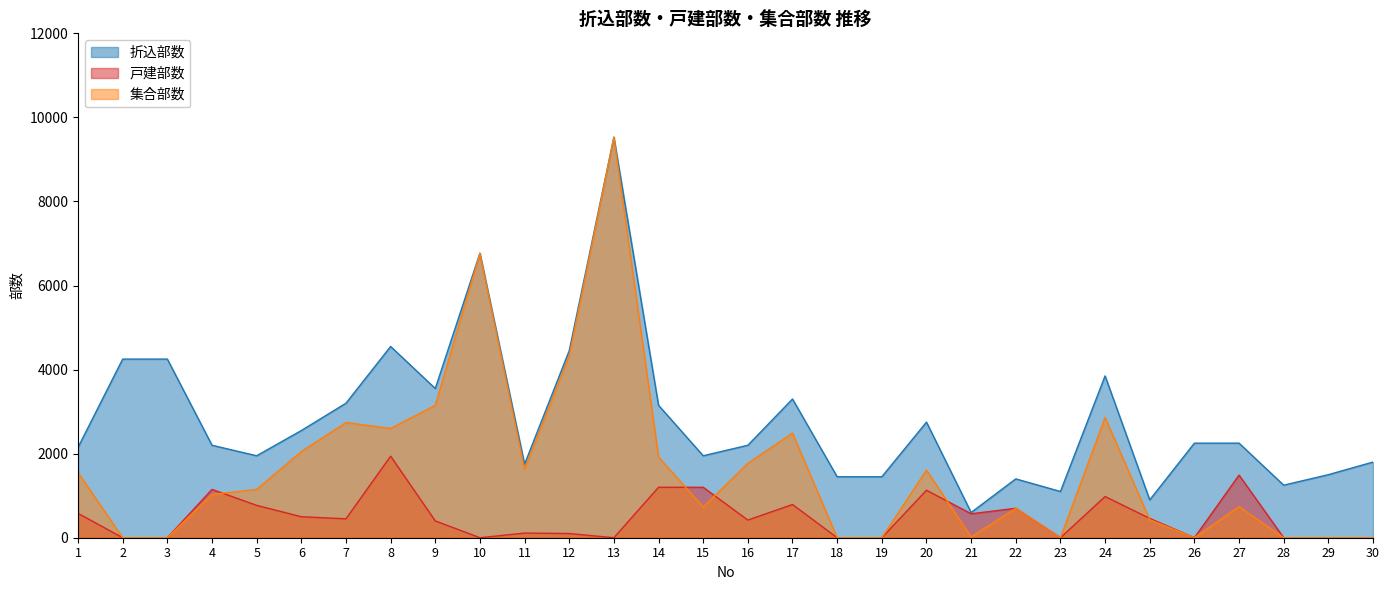

Where is the first local maximum for 集合部数?

7